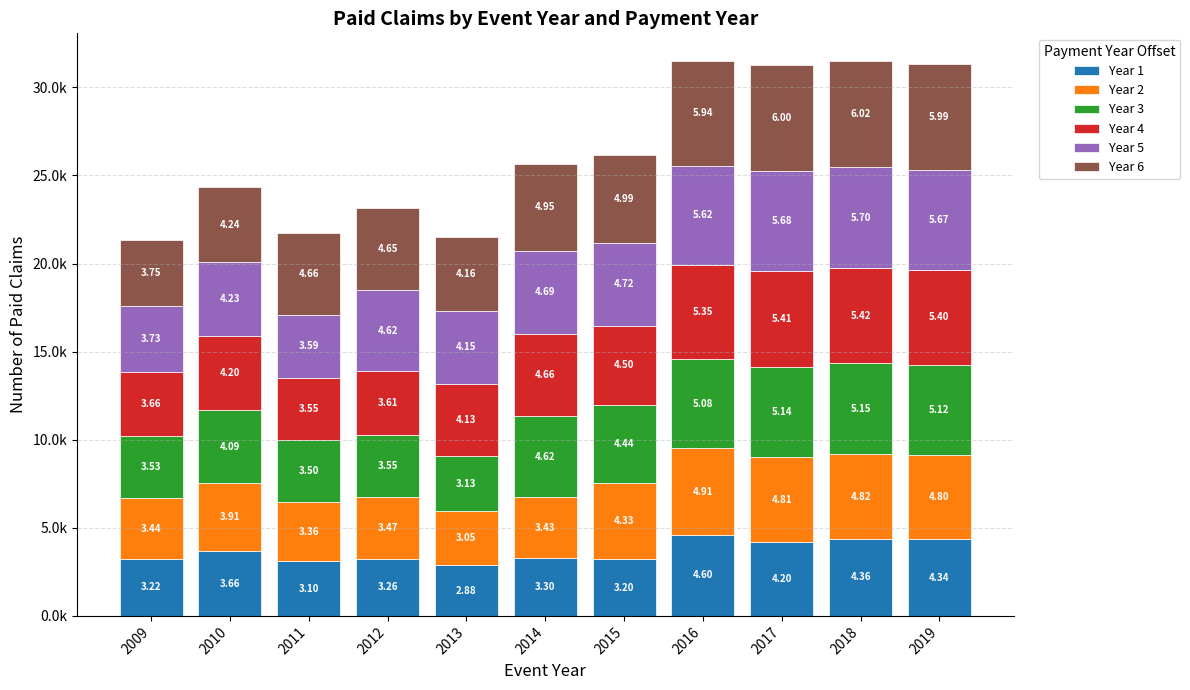

Does the chart contain any negative values?

No